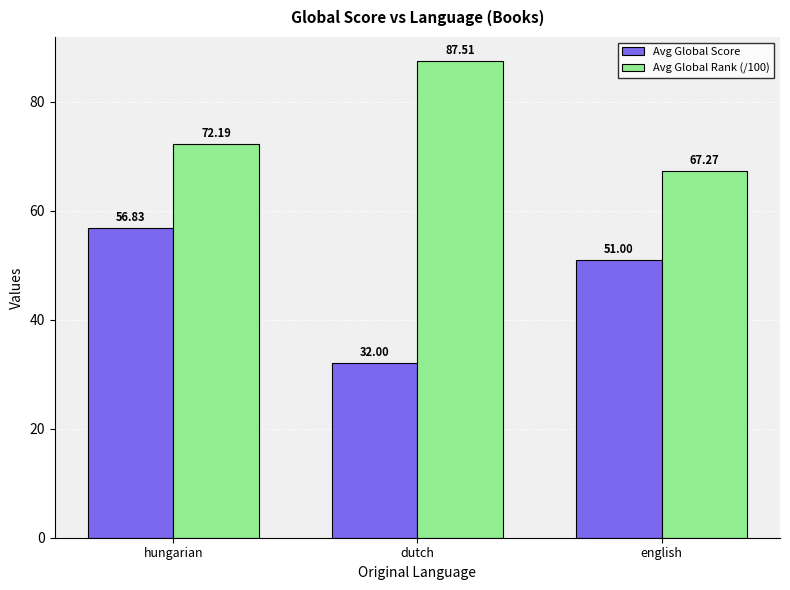

At which label does Avg Global Rank (/100) reach its minimum?

english